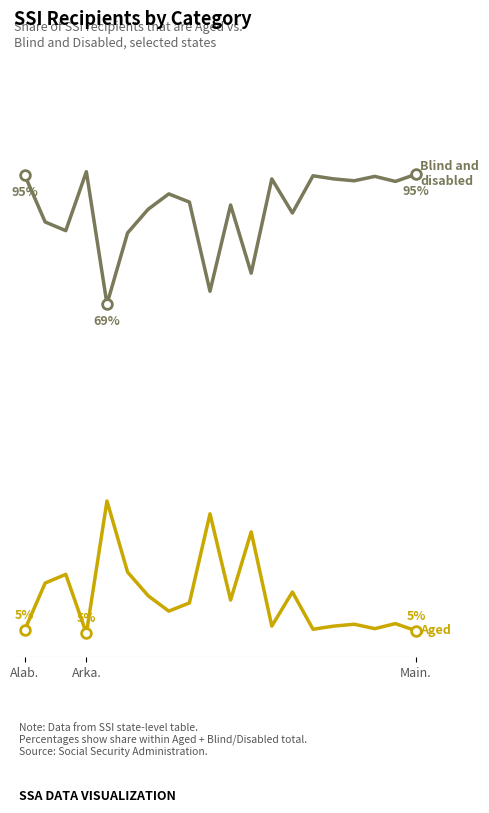

Is this an area chart (filled region under the line)?

No